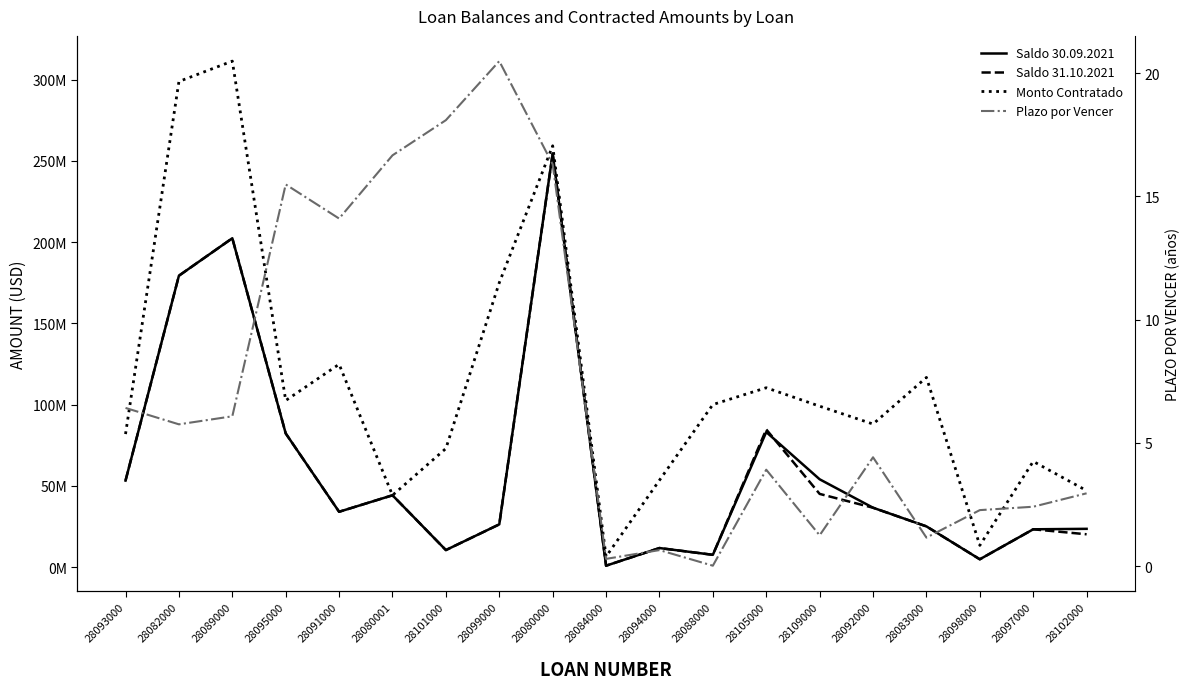

True or false: Monto Contratado and Plazo por Vencer cross at least once.

False